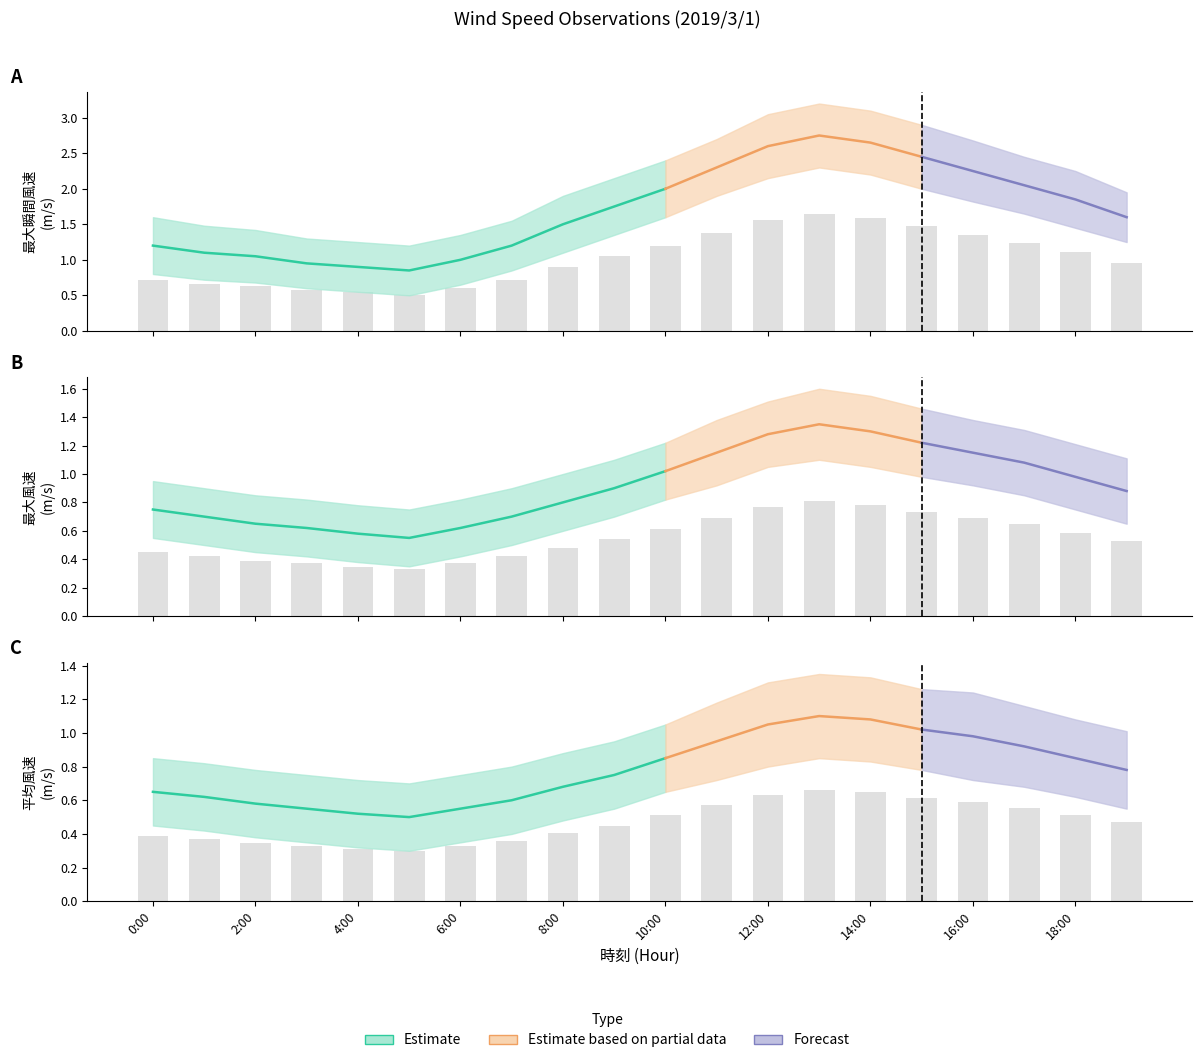

List the series in order of their peak value, lowest first.

平均風速, 最大風速, 最大瞬間風速